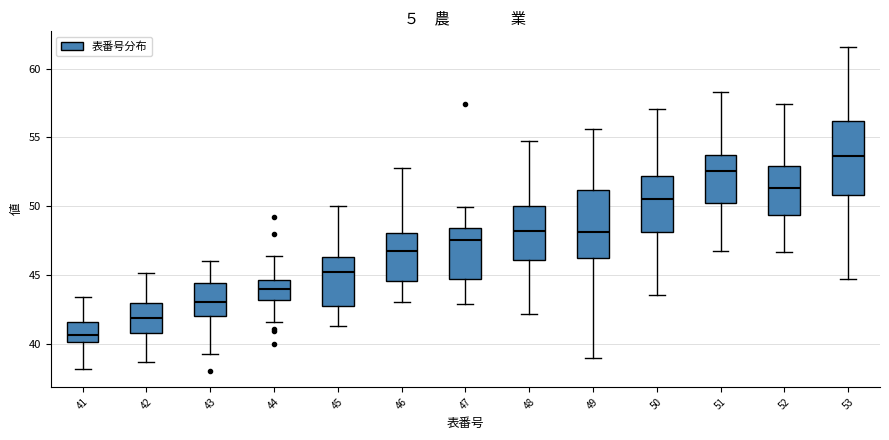

Which box's median line is the lowest?

41